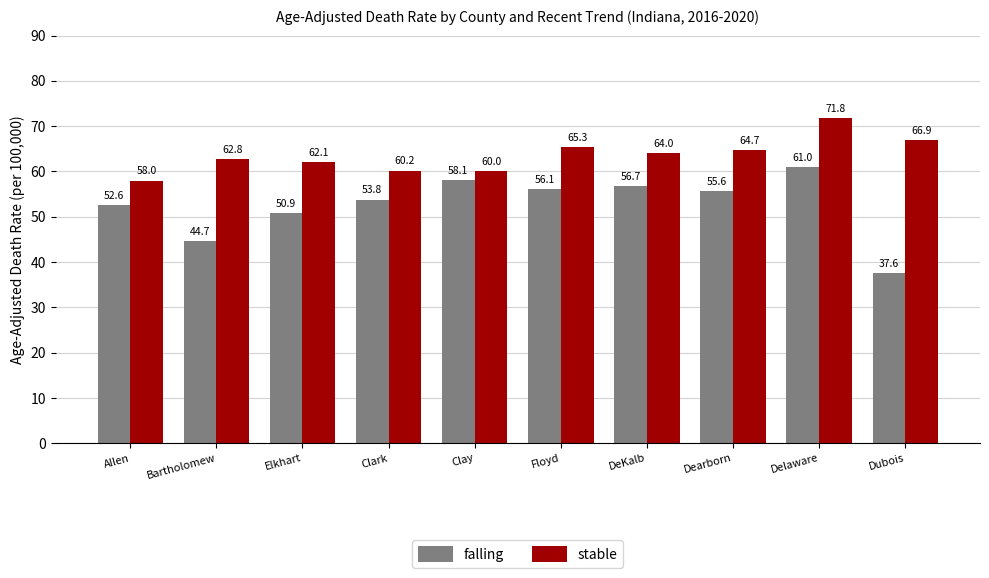

What is the difference between the highest and lowest values at Clark?

6.4